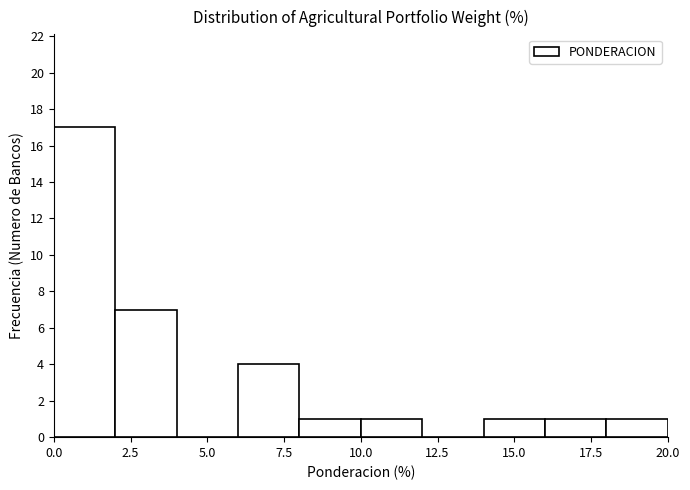

How tall is the bar that spans 10 to 12 on the x-axis? The values are not printed on the chart, so give them approximately, as read against the axis.

1